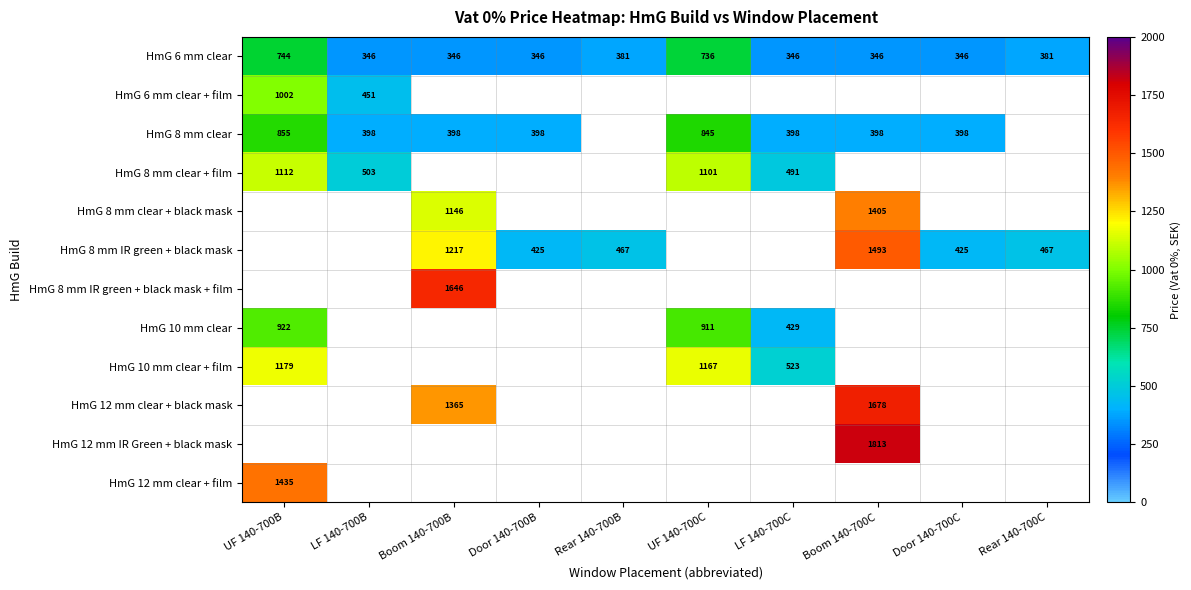

The HmG 6 mm clear series shows 346 at Door 140-700B. True or false?

True